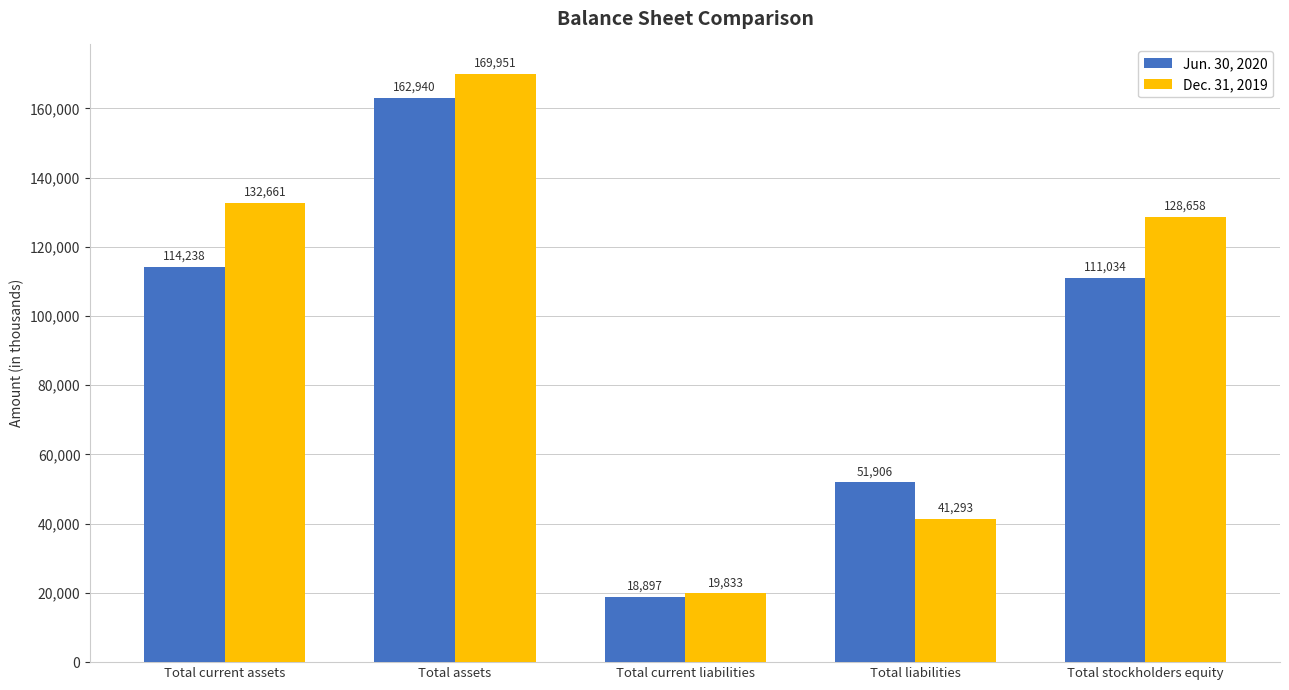

True or false: Jun. 30, 2020 has a value of 51906 at Total liabilities.

True